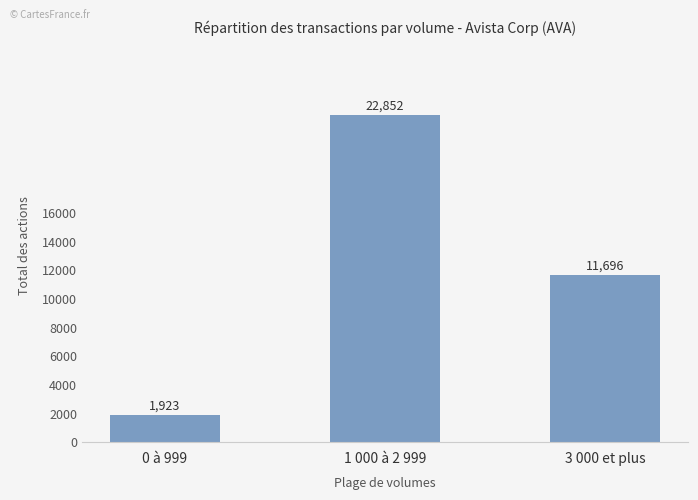

List the labels in order of value, smallest first.

0 à 999, 3 000 et plus, 1 000 à 2 999